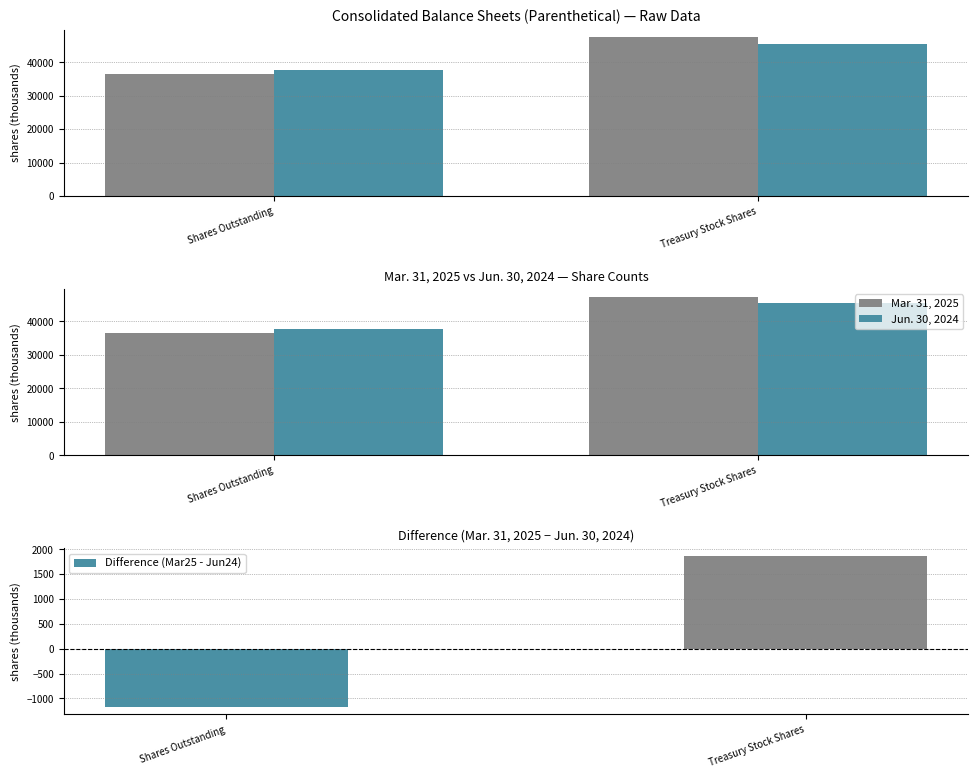

Reading left to right, what are all the values shown in this chart?

Mar. 31, 2025: Shares Outstanding=36512	Treasury Stock Shares=47387
Jun. 30, 2024: Shares Outstanding=37681	Treasury Stock Shares=45513
Difference (Mar25 - Jun24): Shares Outstanding=-1169	Treasury Stock Shares=1874